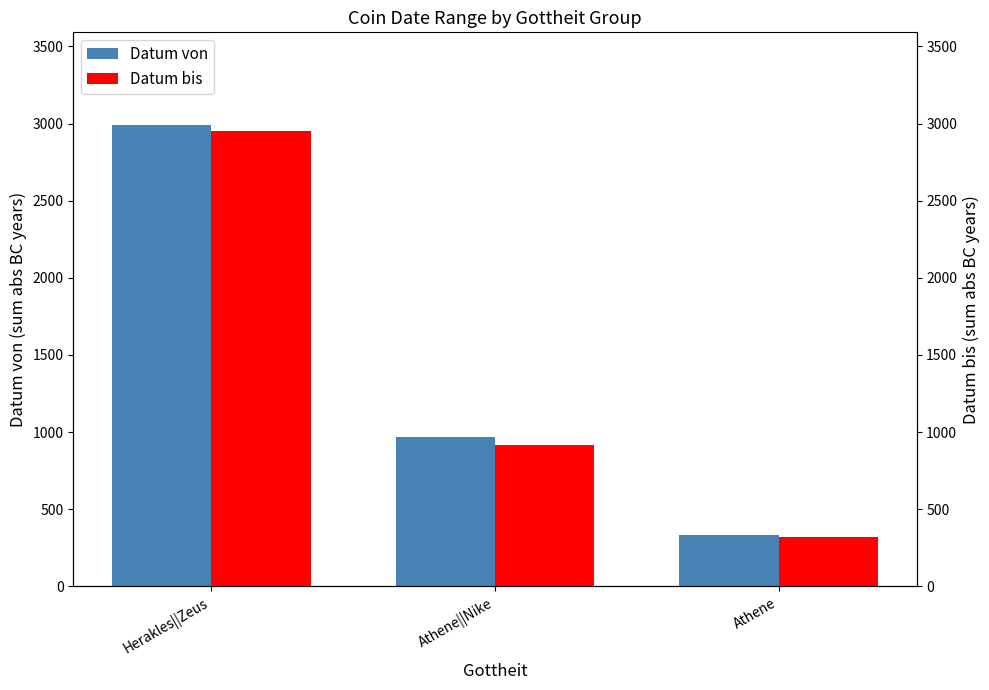

What is the approximate value of Datum von at Herakles||Zeus?

2993